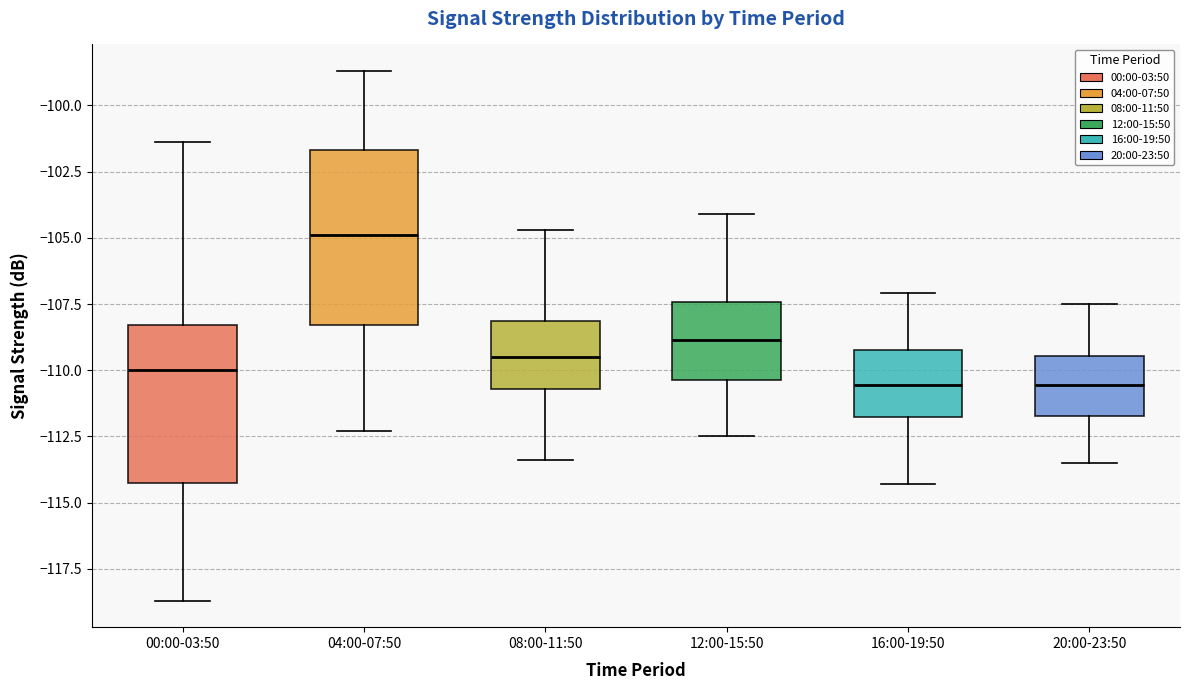

Where is the lower edge of the box for 04:00-07:50 on the y-axis? The values are not printed on the chart, so give them approximately, as read against the axis.

-108.5